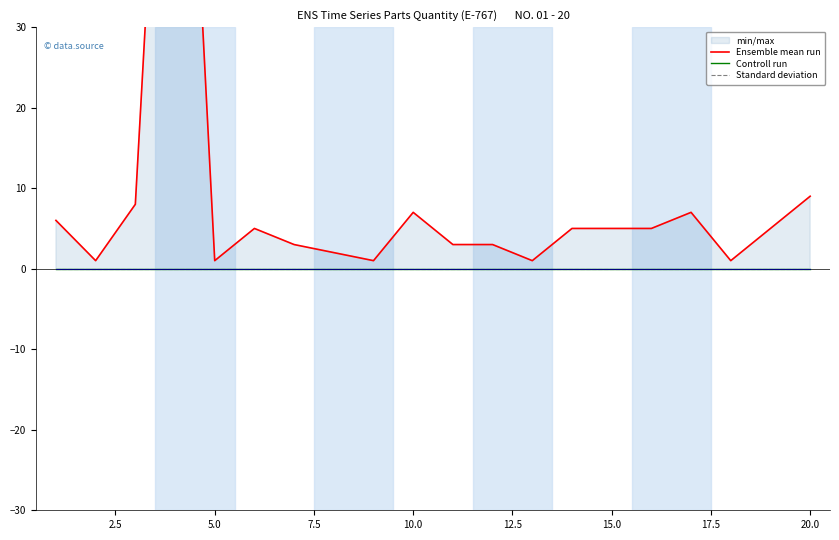

Does the chart have visible grid lines?

No